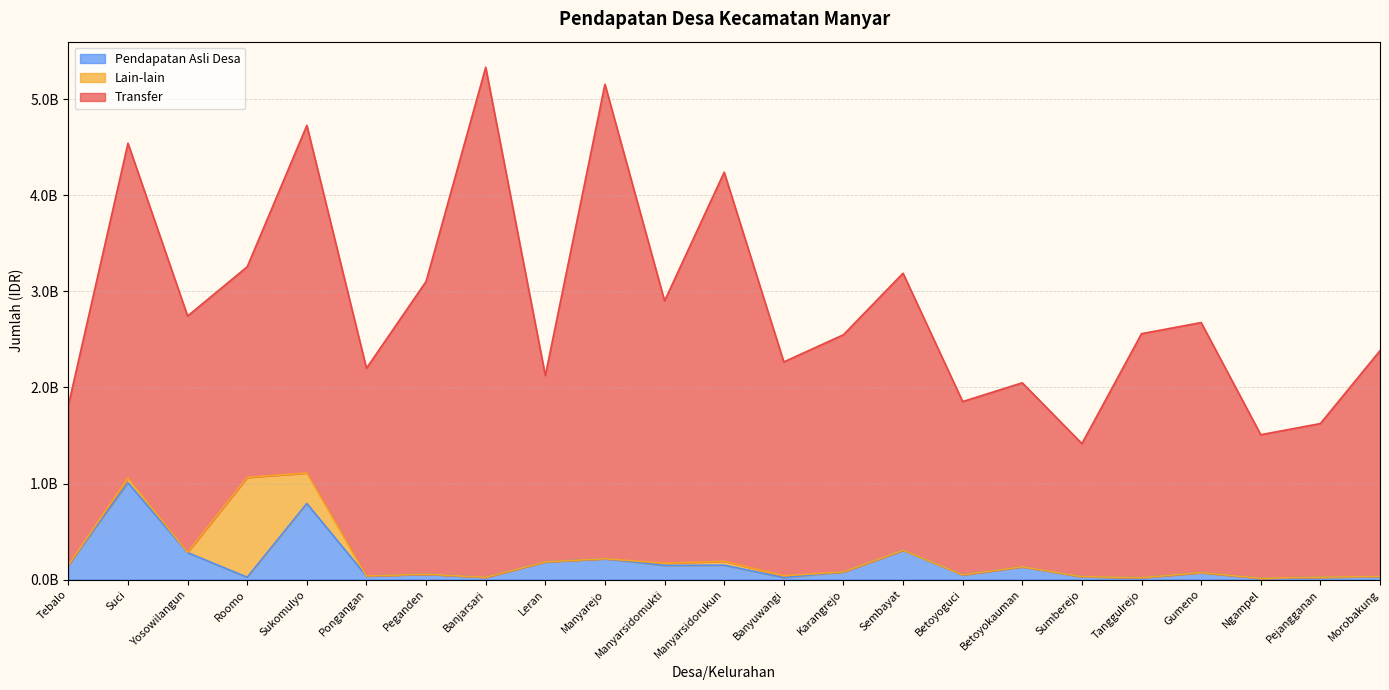

The value of Transfer at Banjarsari is 7240917468. True or false?

False